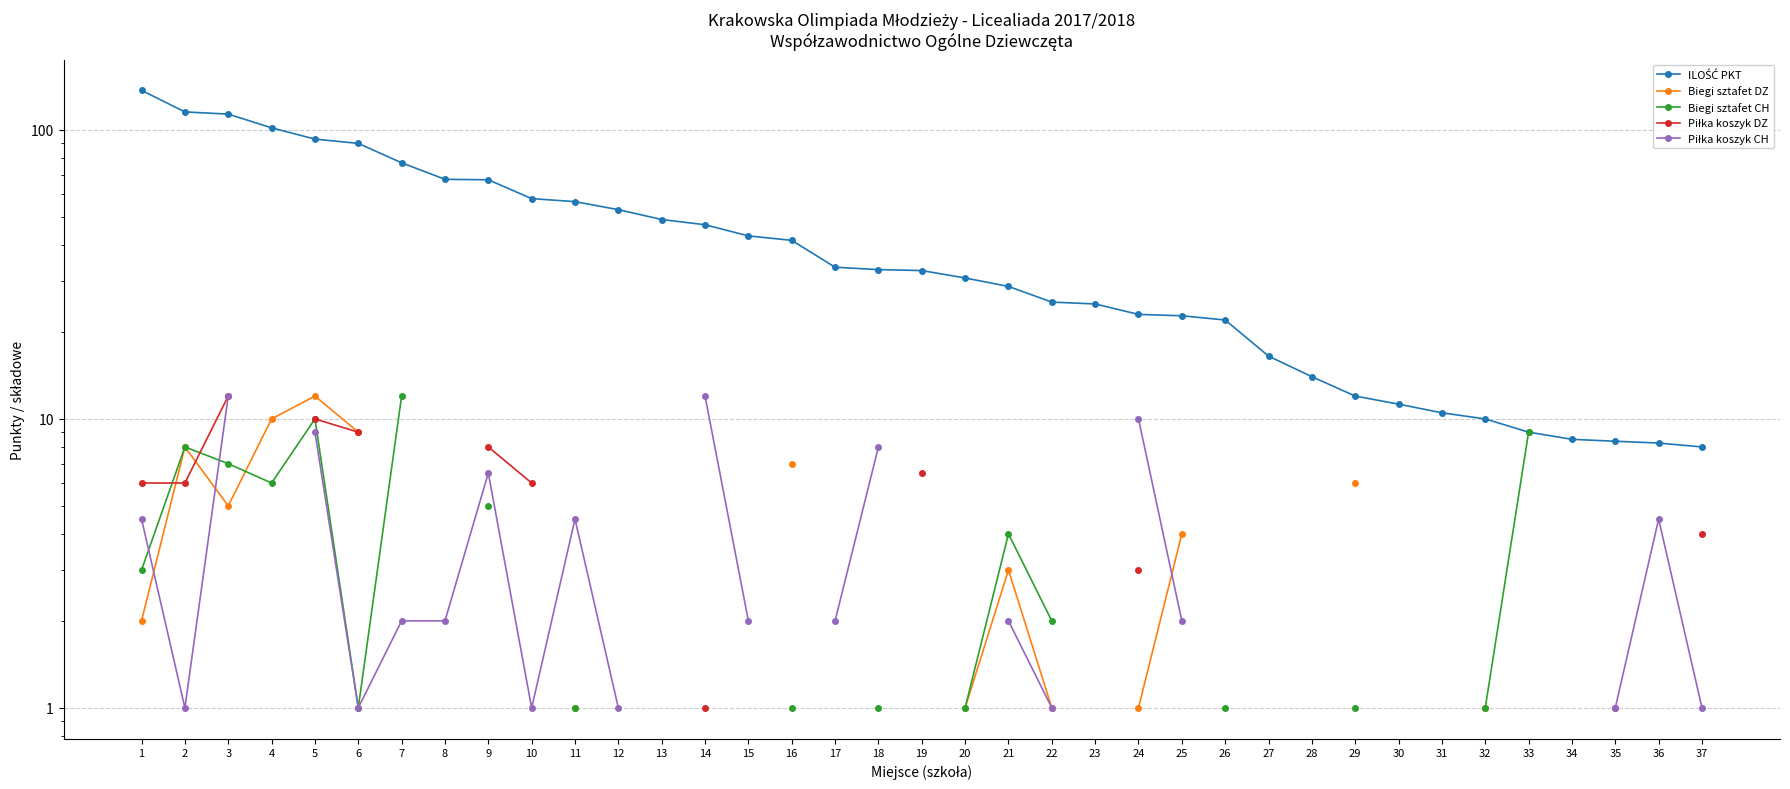

How many series are shown in this chart?

5